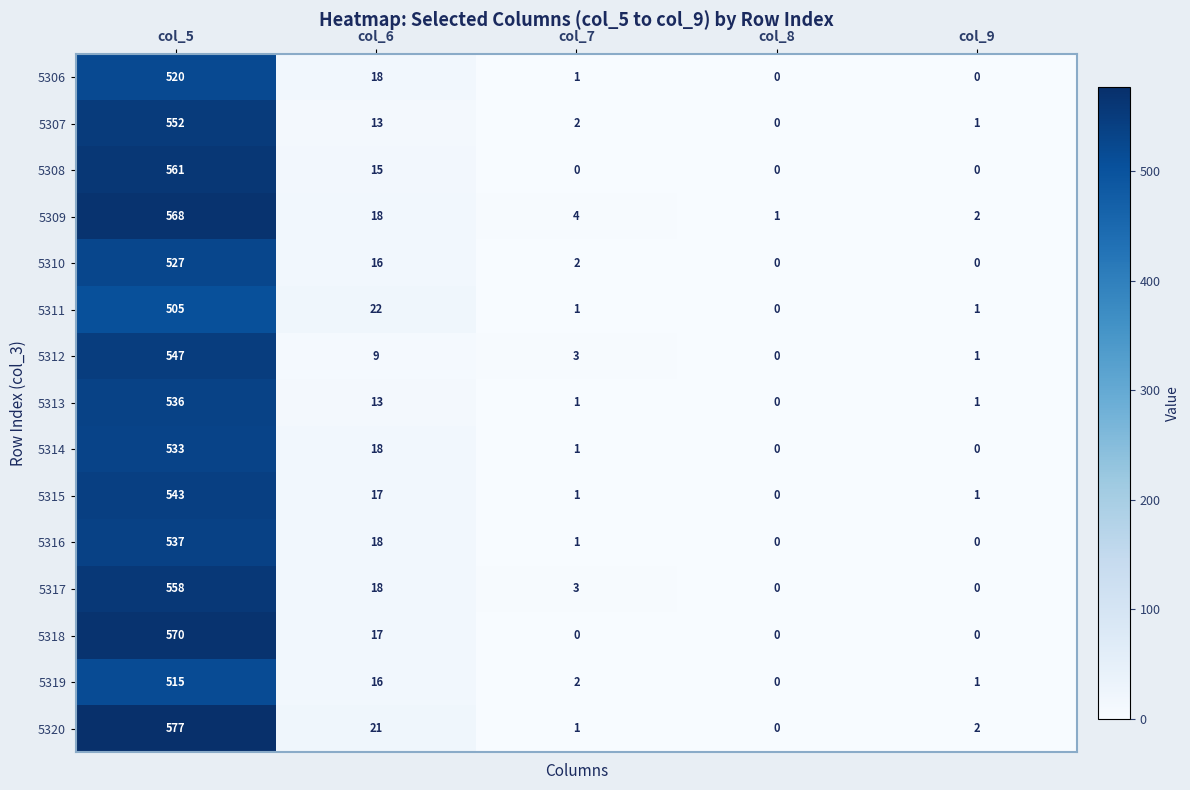

Which series has the widest spread of values?

5320